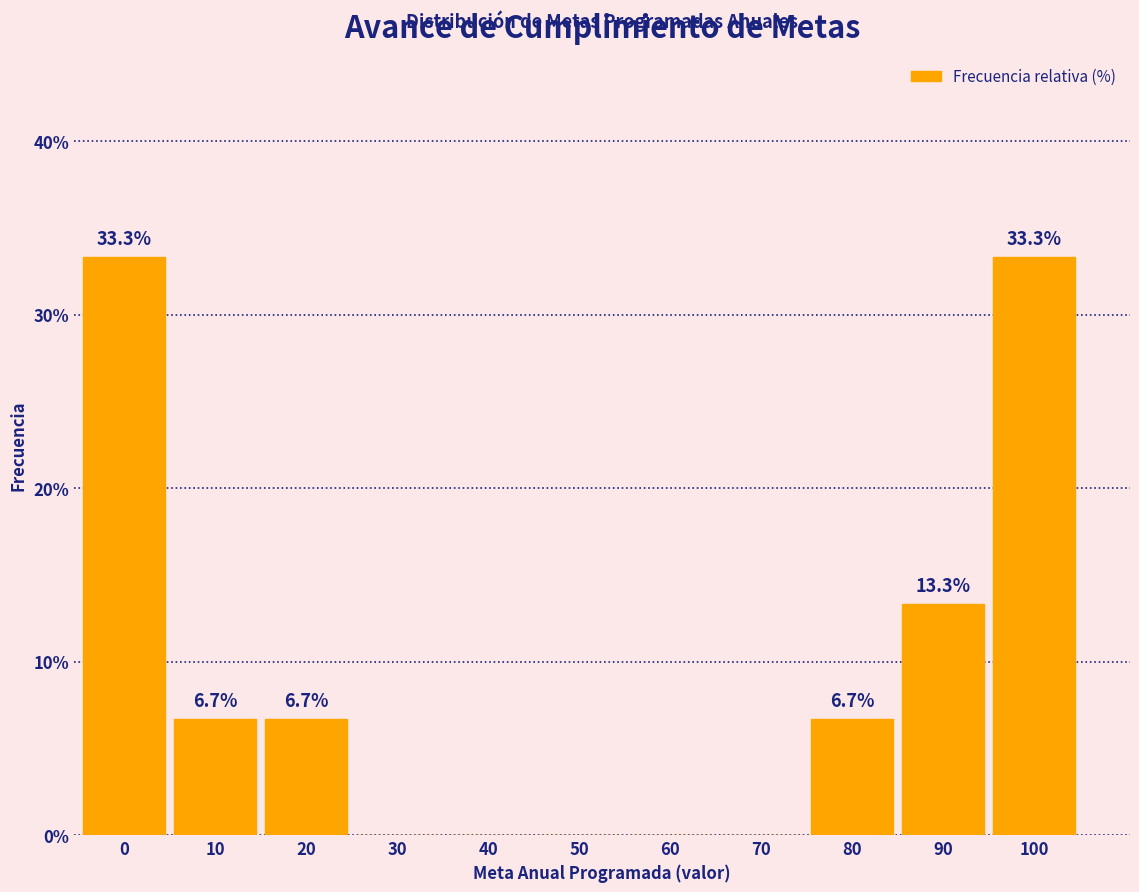

Reading left to right, what are all the values shown in this chart?

0=33.3	10=6.7	20=6.7	30=0.0	40=0.0	50=0.0	60=0.0	70=0.0	80=6.7	90=13.3	100=33.3